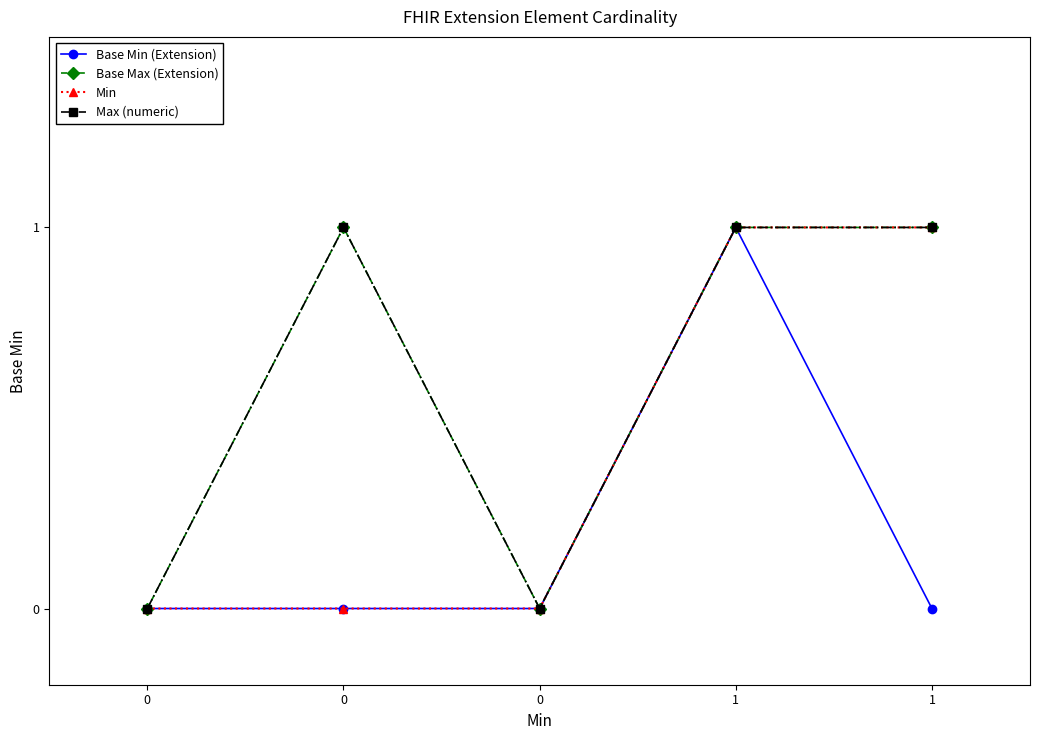

At how many categories does at least one series exceed 0?

3